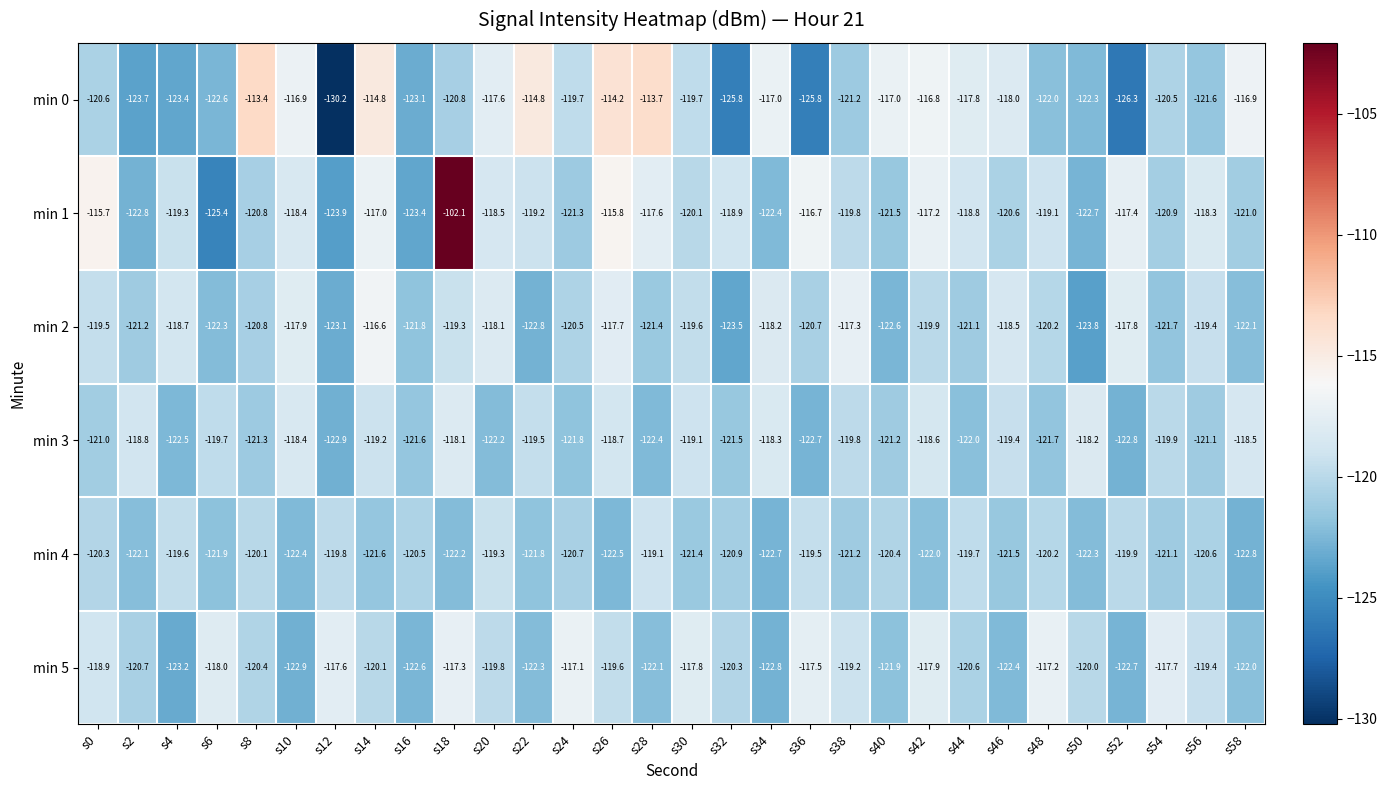

True or false: min 1 has a value of -77.3 at s38.

False